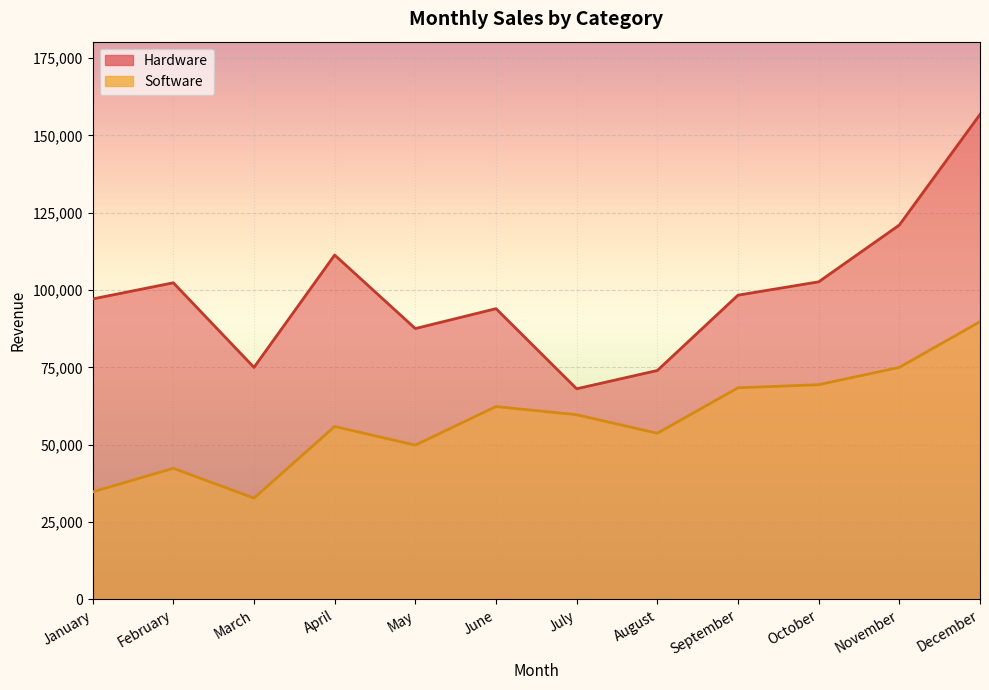

True or false: Hardware has more than 0 points higher than both neighbors.

True